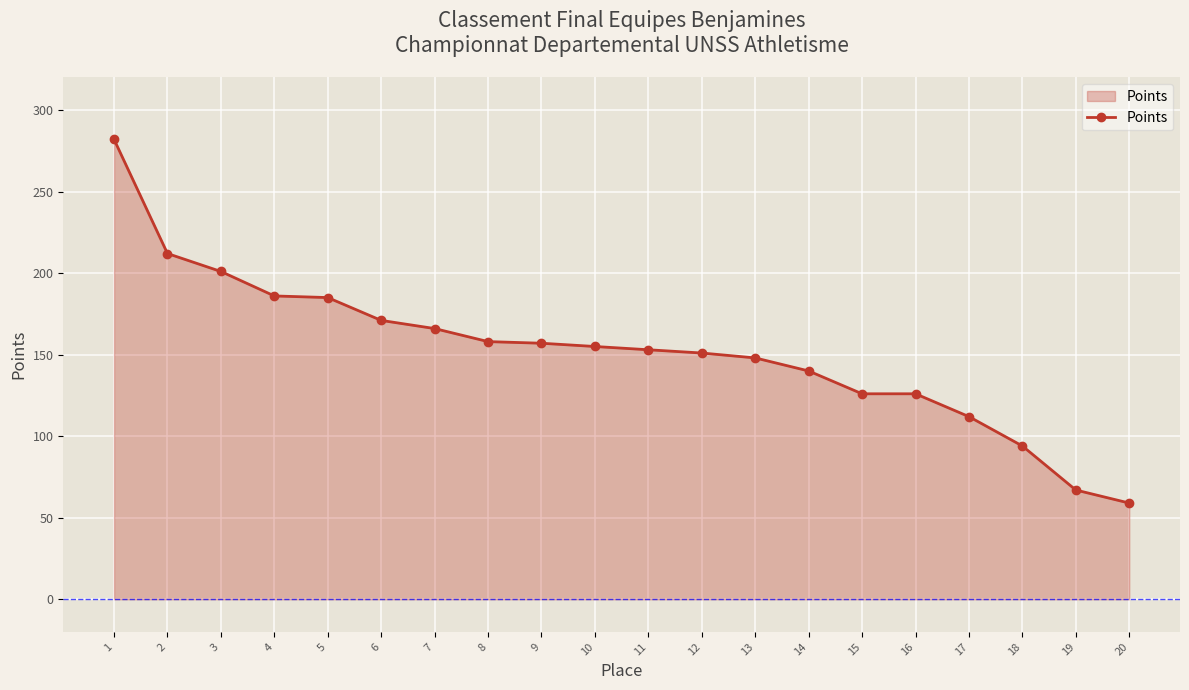

What is the sum of the values at 7 and 9?

323